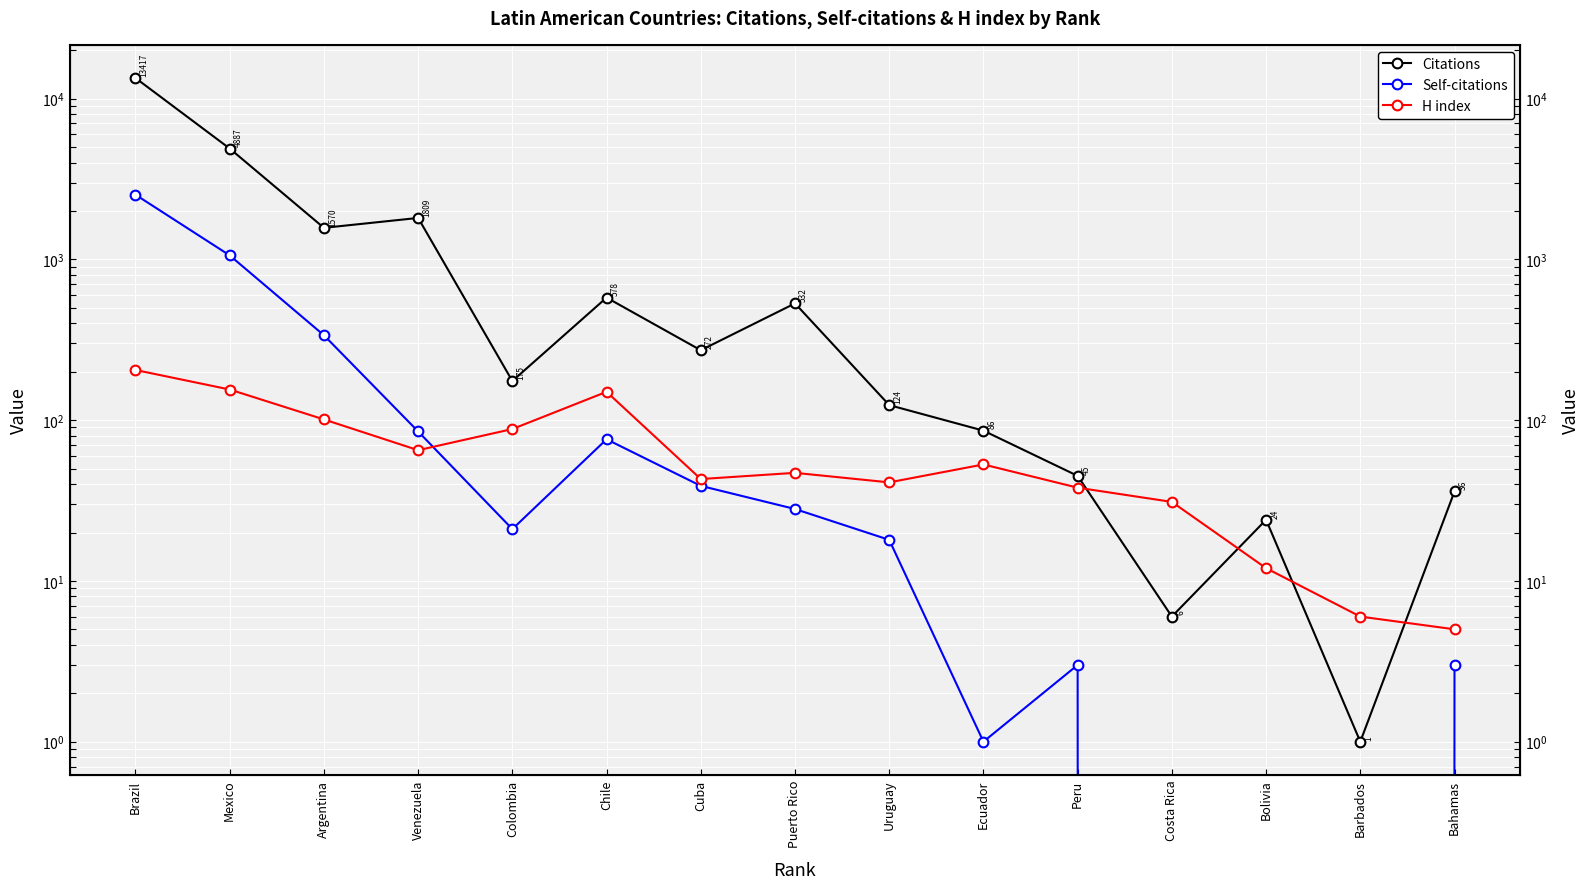

True or false: Citations and Self-citations cross at least once.

False